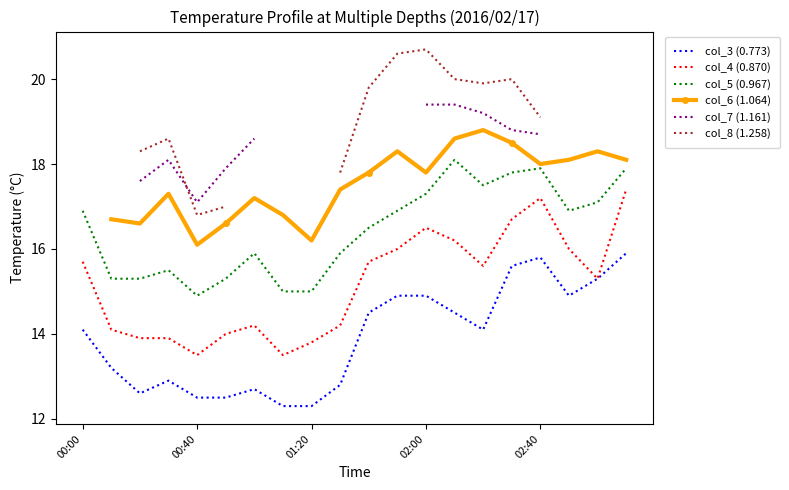

Which category has the highest value across all series?

02:00